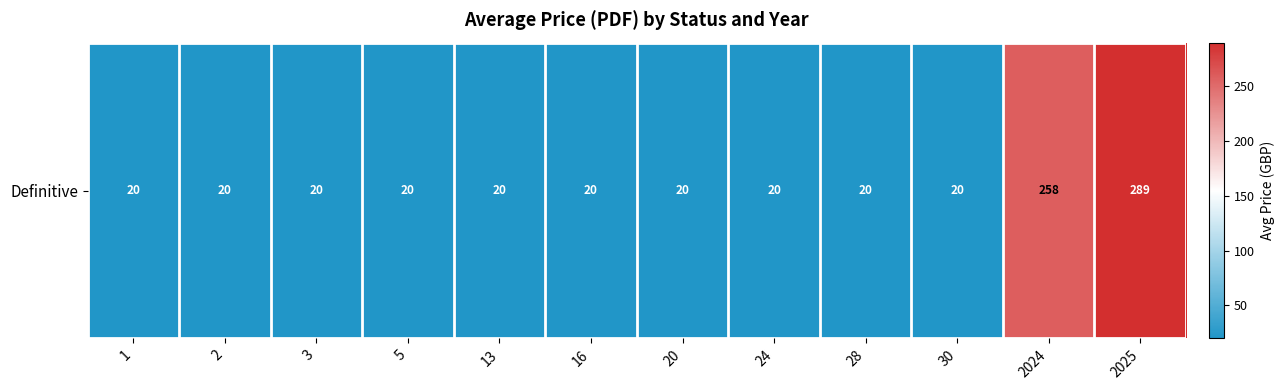

What is the smallest value displayed?

20.0